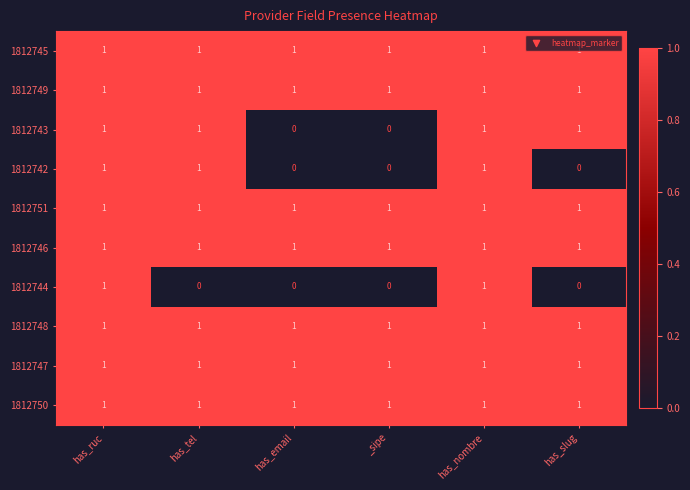

How many 1812743 values are between 0 and 1?

6